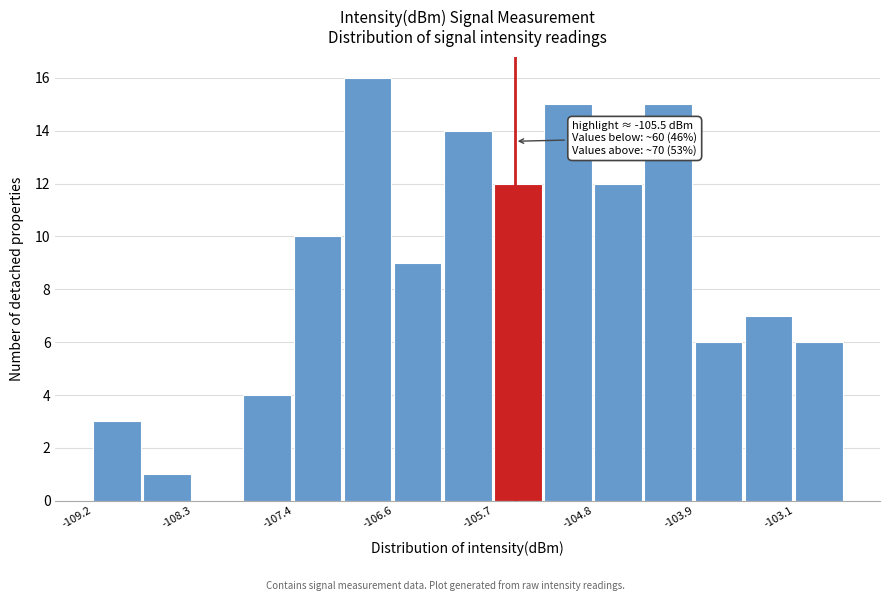

Which range on the x-axis has the tallest bar?

-107.0 to -106.6